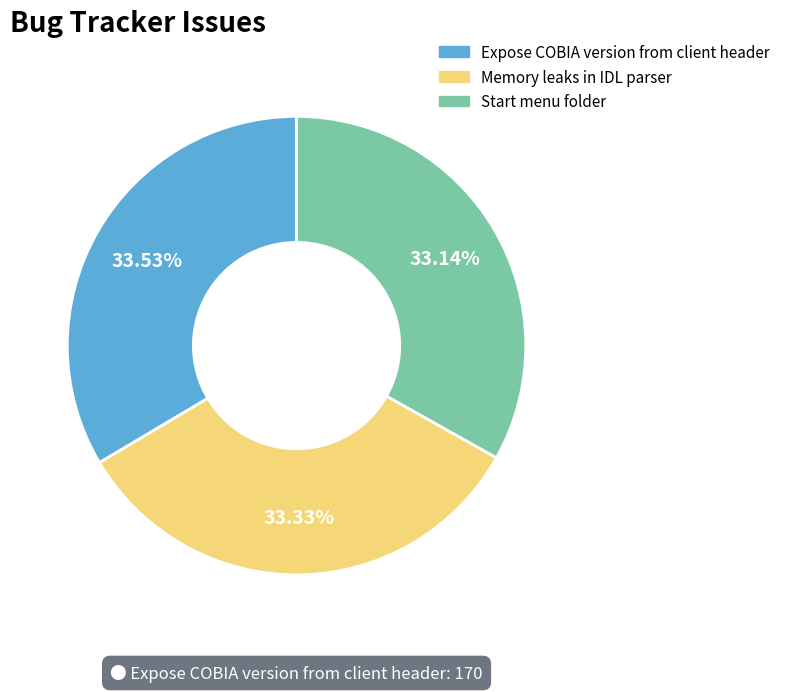

To the nearest percent, what portion does Start menu folder represent?

33%